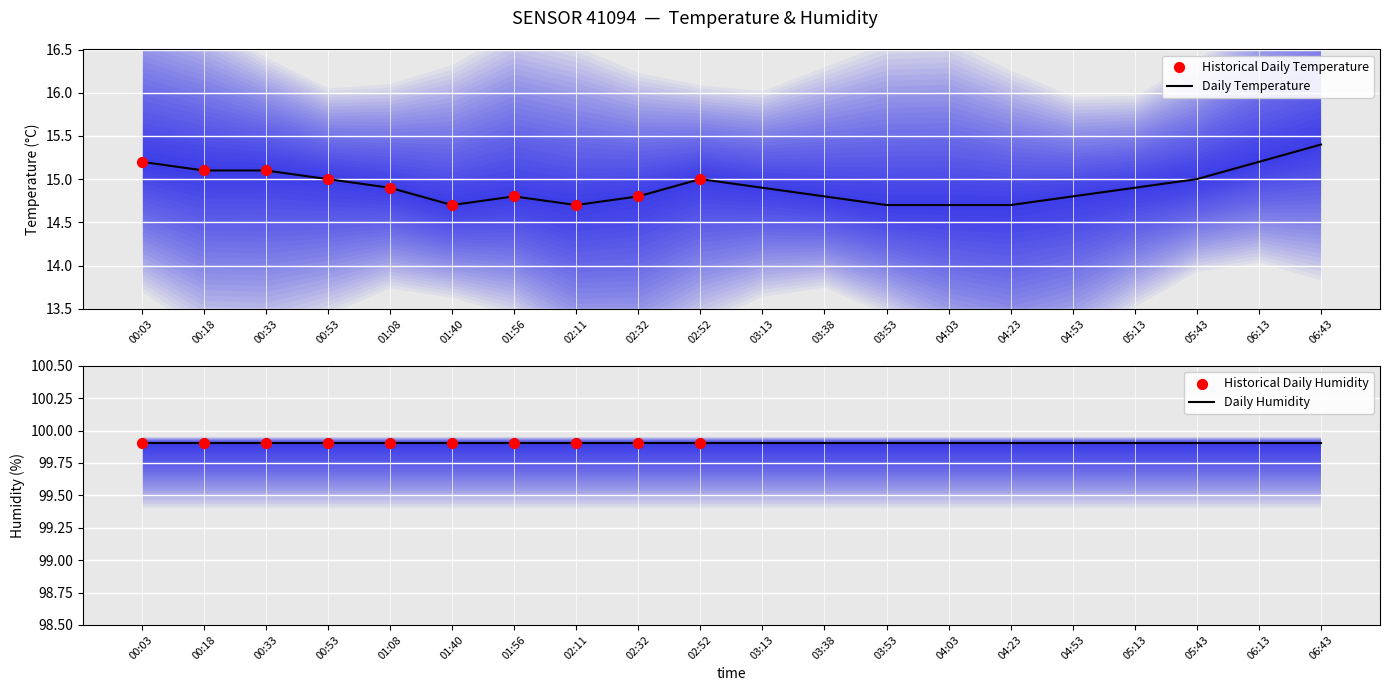

Which has a higher value, 00:18 or 02:52?

00:18